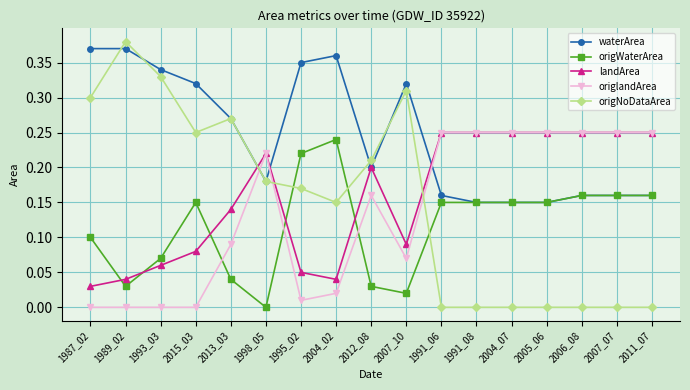

What position from the right is 2004_02?

10